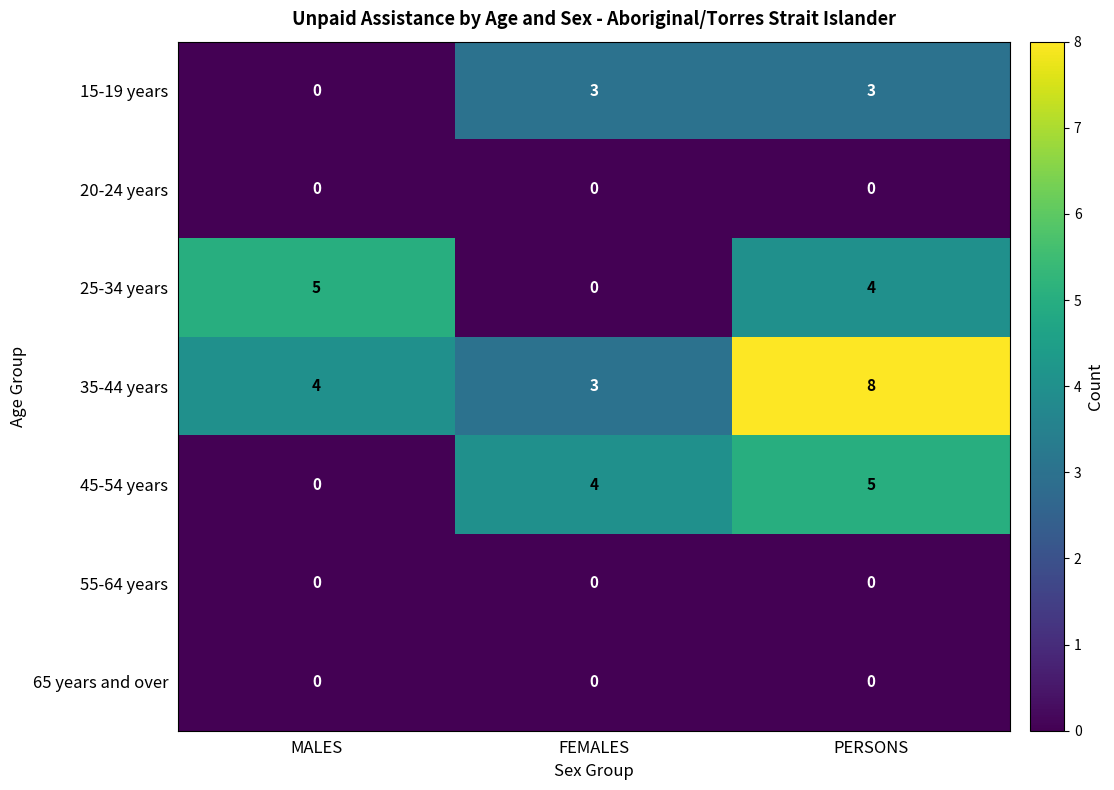

What is the sum of the 15-19 years values at FEMALES and PERSONS?

6